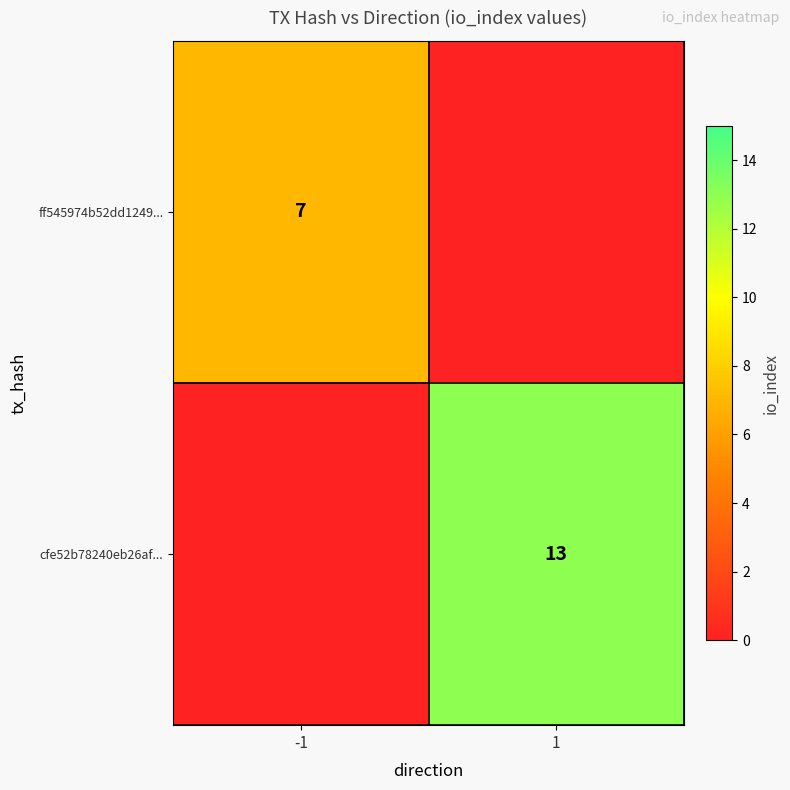

The cfe52b78240eb26af... series shows 5 at 1. True or false?

False